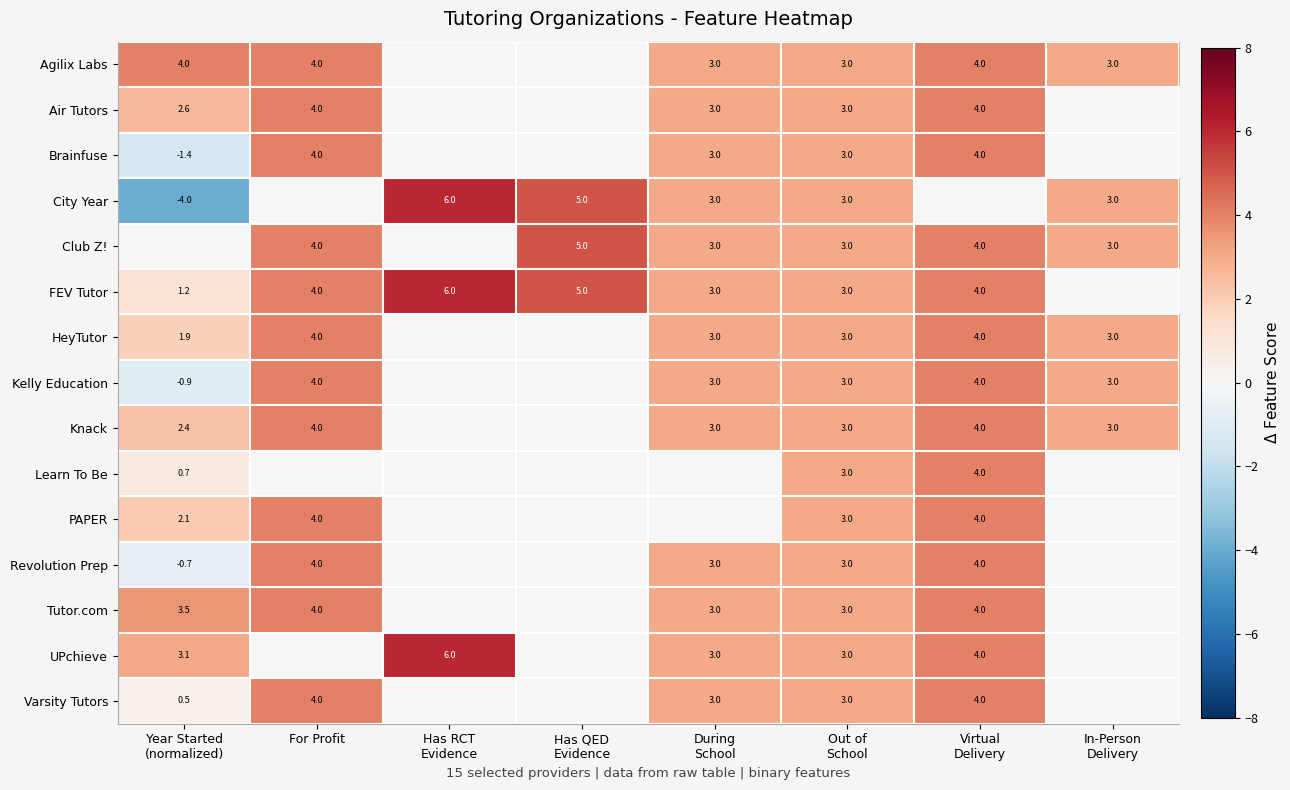

True or false: Knack has a value of 4.0 at For Profit.

True